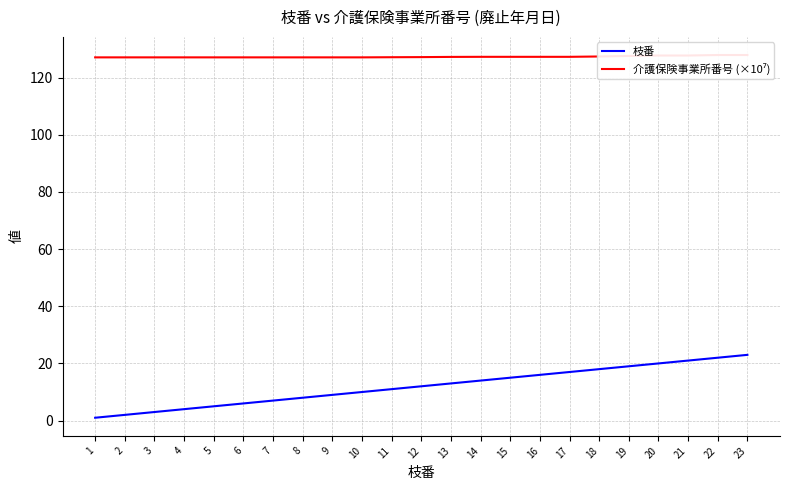

At which label is 介護保険事業所番号 (×10⁷) closest to 127?

1